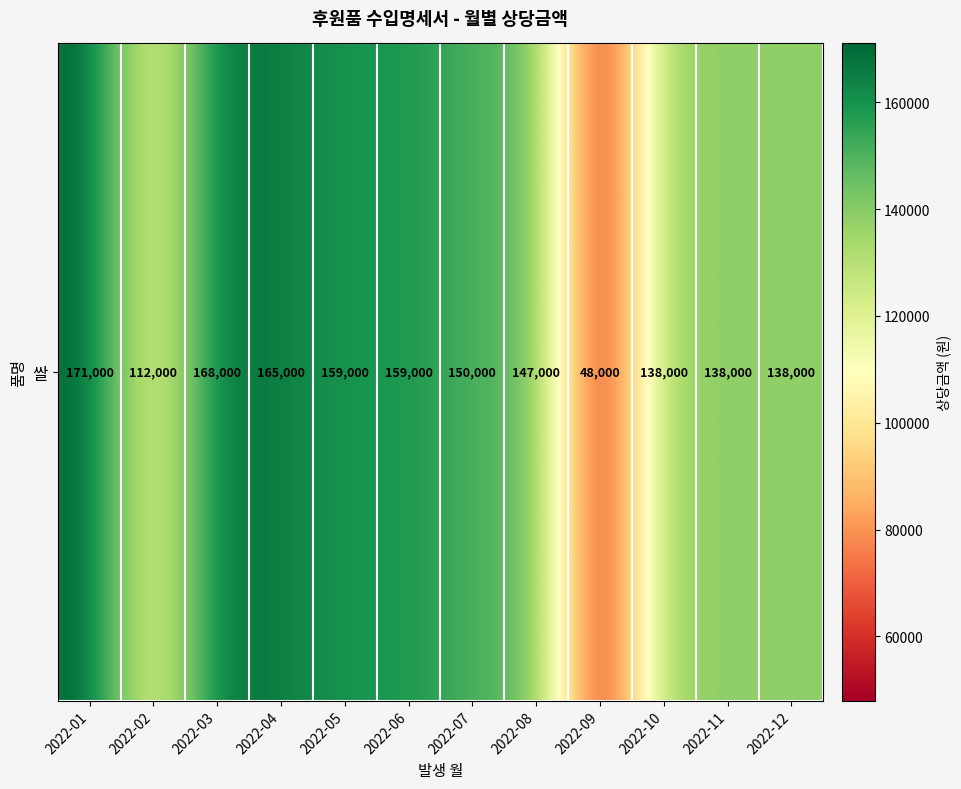

List the labels in order of value, largest first.

2022-01, 2022-03, 2022-04, 2022-05, 2022-06, 2022-07, 2022-08, 2022-10, 2022-11, 2022-12, 2022-02, 2022-09